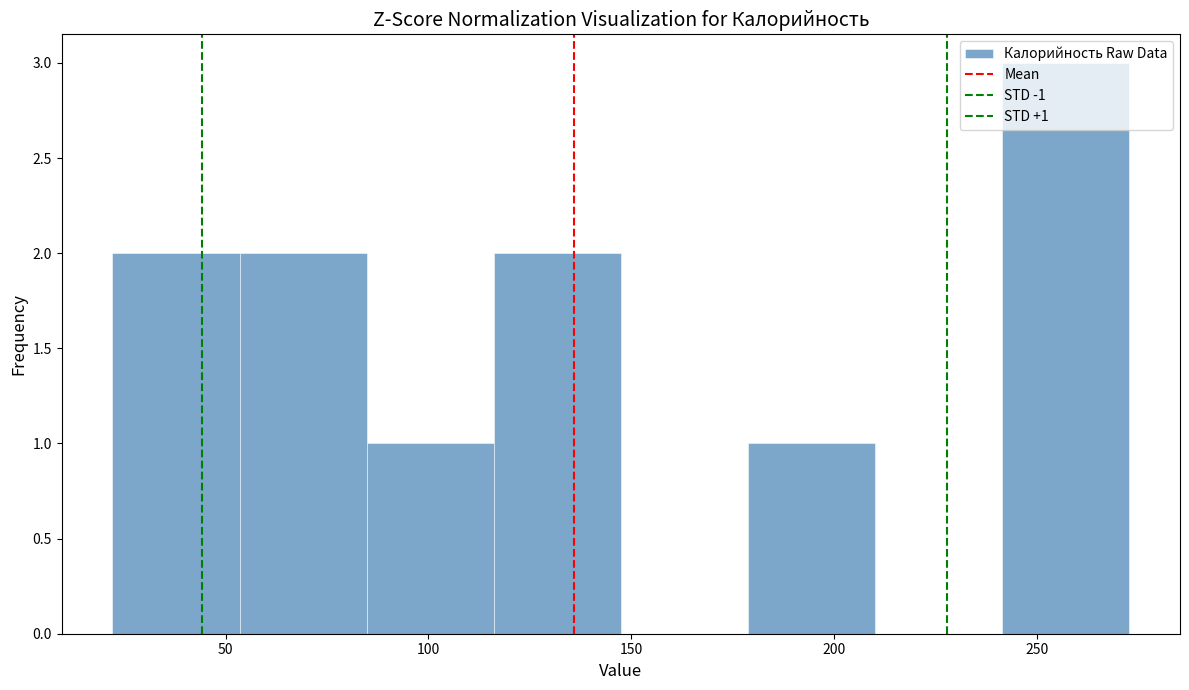

Which range on the x-axis has the tallest bar?

240 to 275